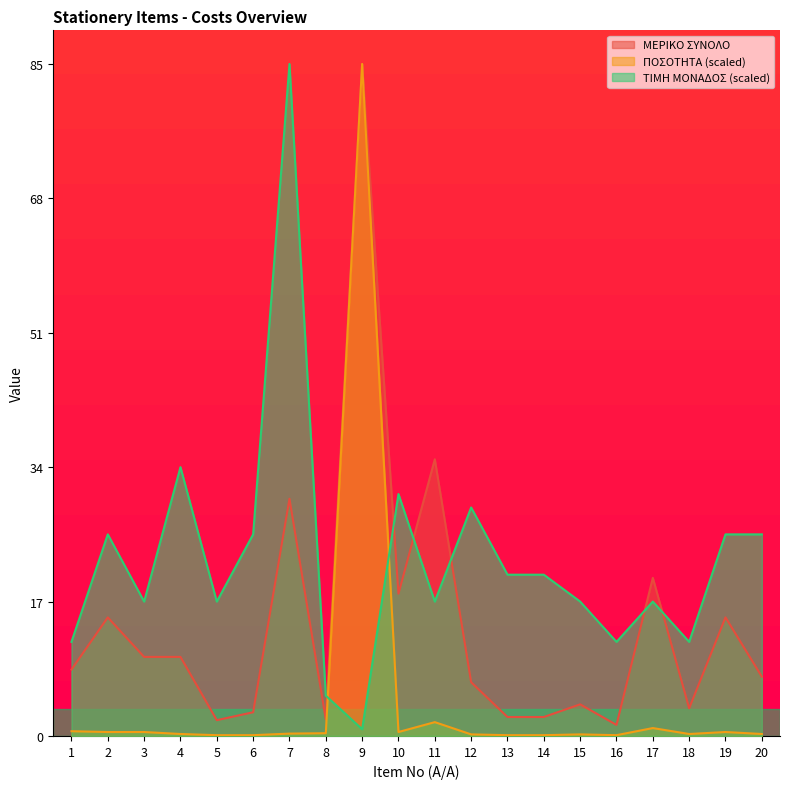

True or false: ΤΙΜΗ ΜΟΝΑΔΟΣ and ΜΕΡΙΚΟ ΣΥΝΟΛΟ cross at least once.

True